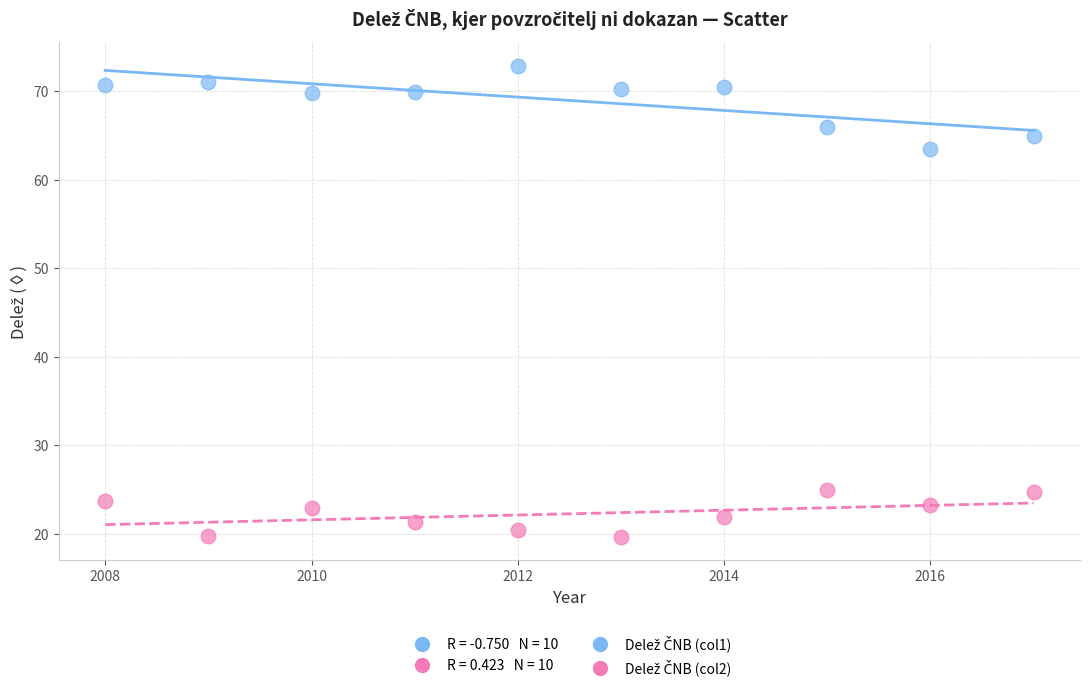

Across all data points, what is the range of X values (max minus min)?

9.0